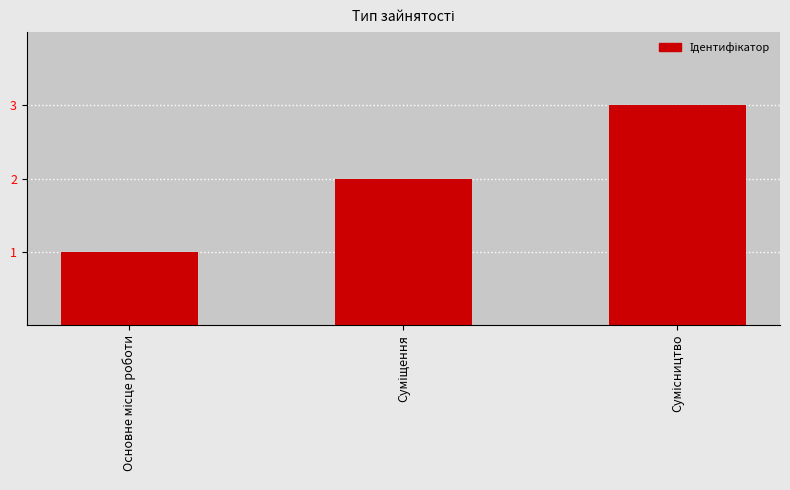

What is the maximum value shown in the chart?

3